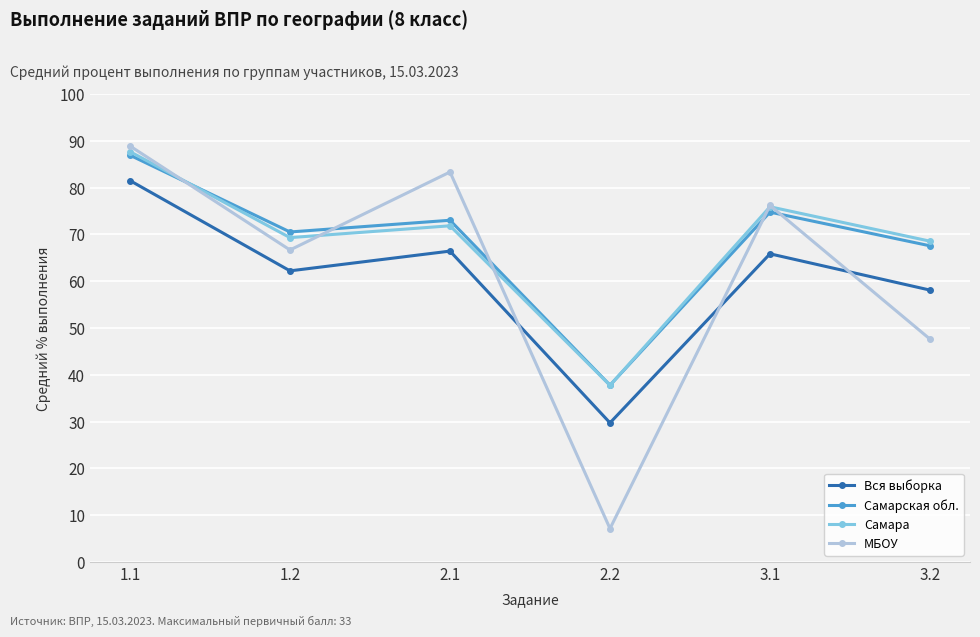

At which label does Самарская обл. reach its minimum?

2.2